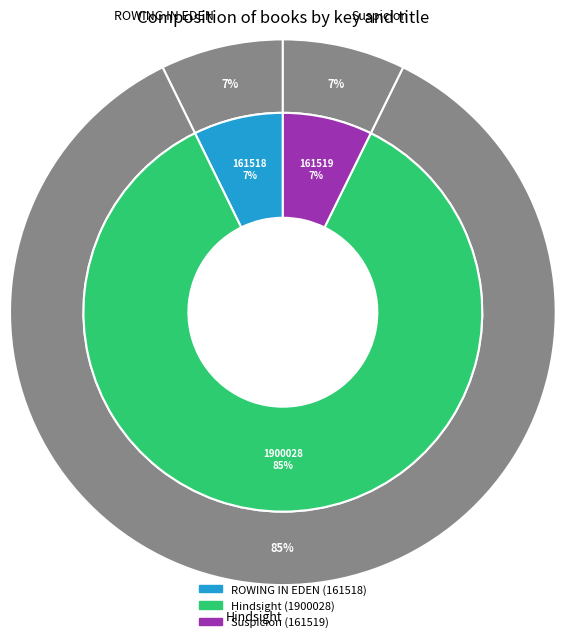

To the nearest percent, what is the difference between the largest and smallest slice percentages?

78%